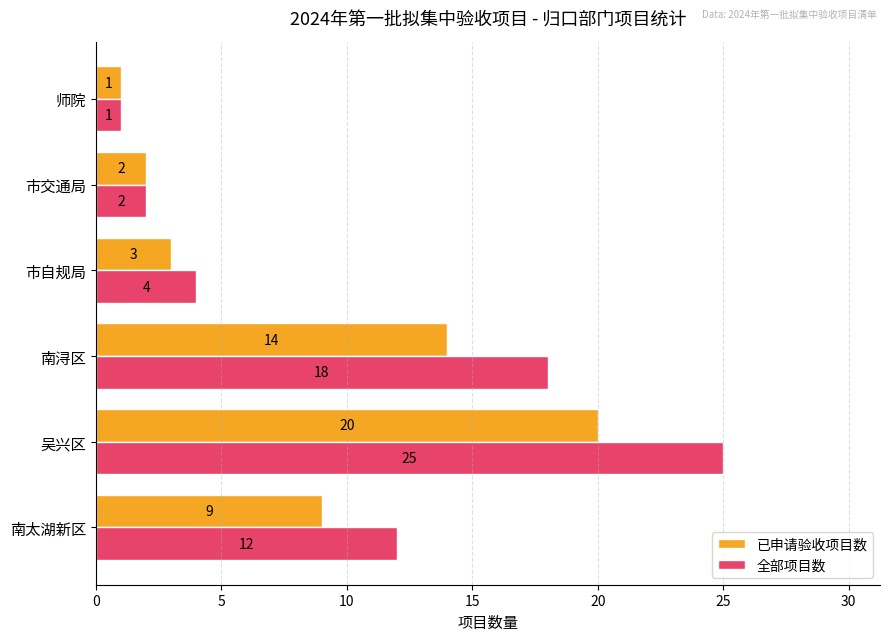

The 全部项目数 series shows 1 at 师院. True or false?

True